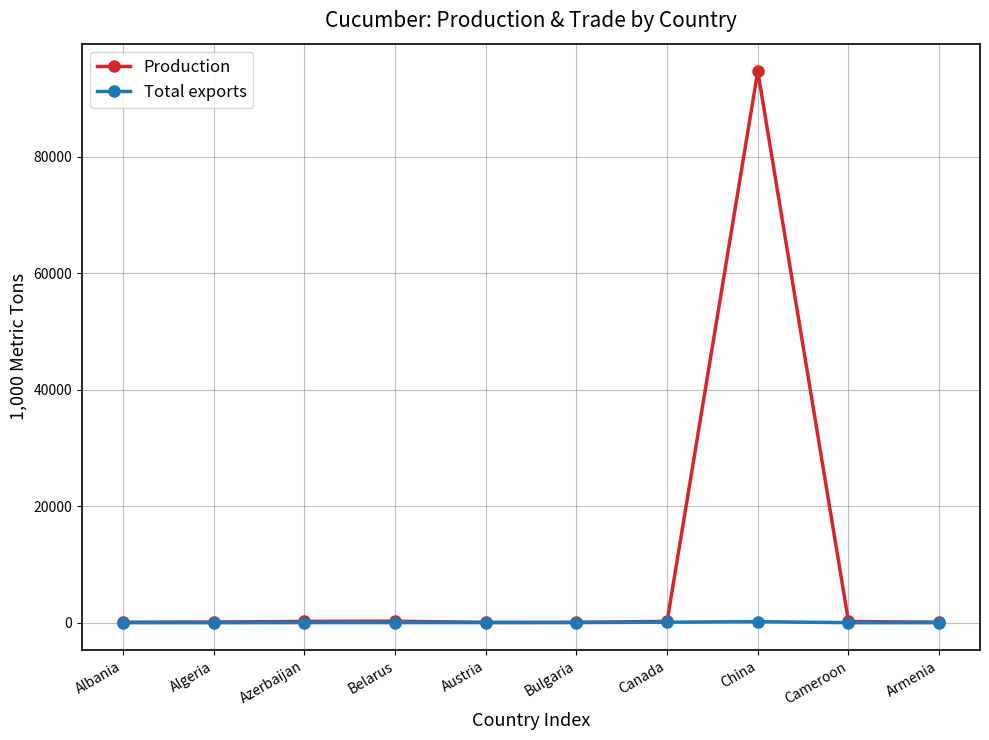

What is the label of the 3rd point from the right?

China